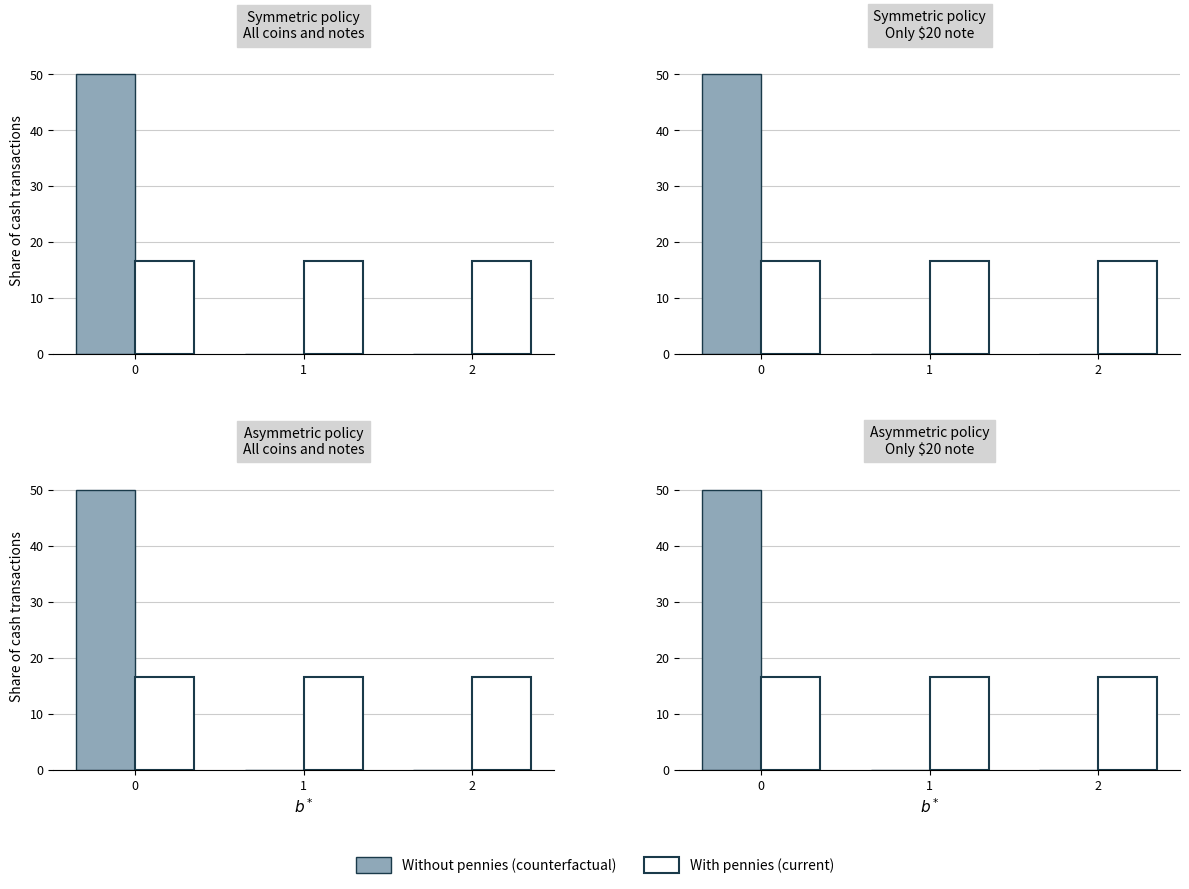

Reading left to right, list all the values displayed in this chart.

Without pennies (counterfactual): 50.0	0.0	0.0
With pennies (current): 16.7	16.7	16.7